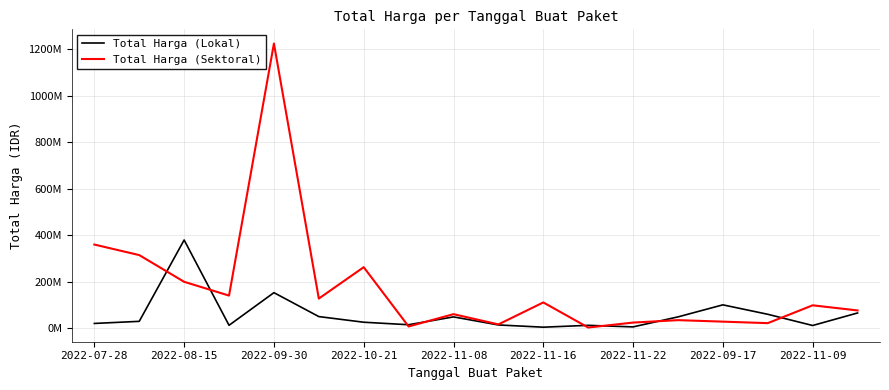

Where is the first local maximum for Total Harga (Lokal)?

2022-08-15